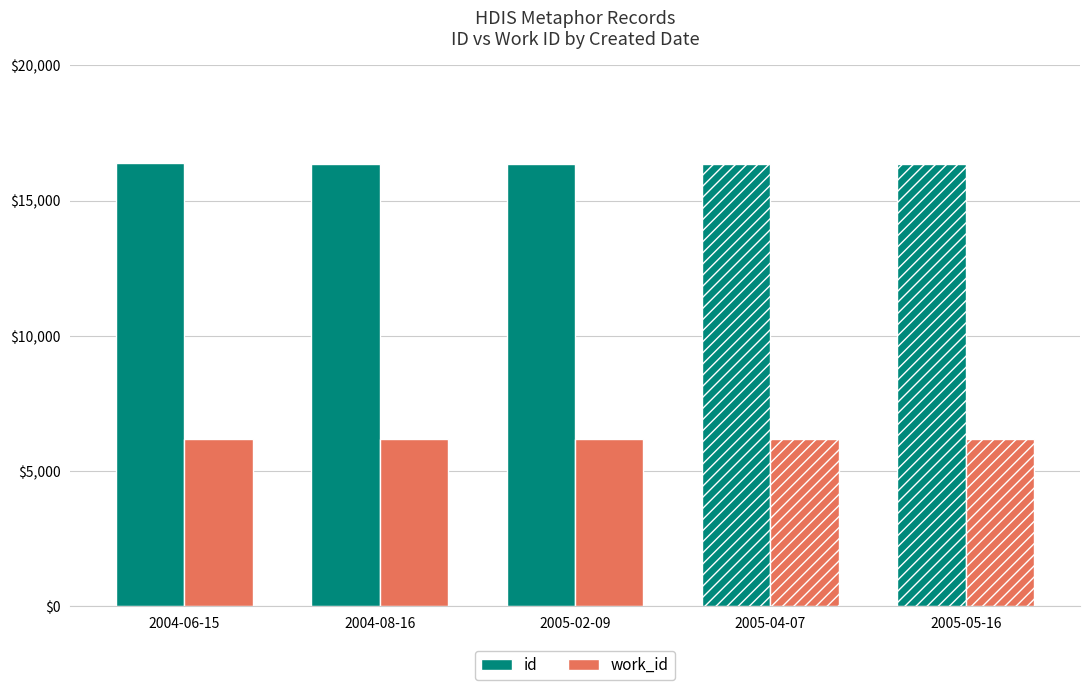

What is the sum of the work_id values at 2005-02-09 and 2005-05-16?

12354